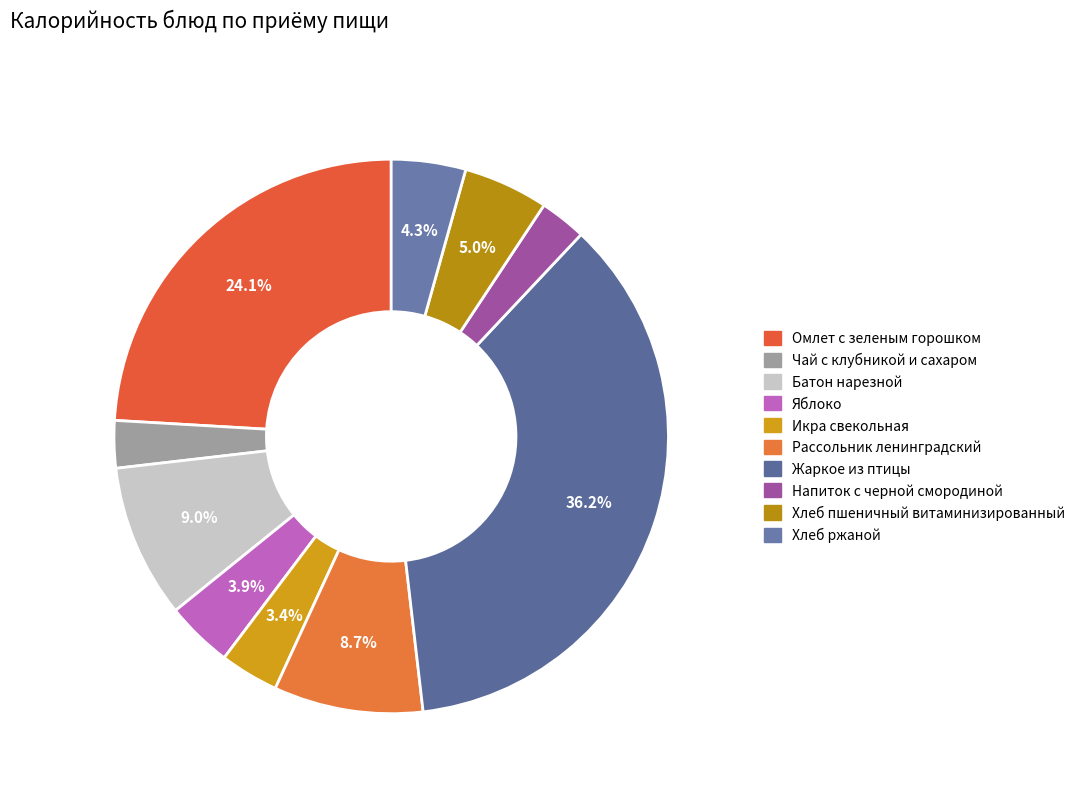

How many segments does this pie chart have?

10